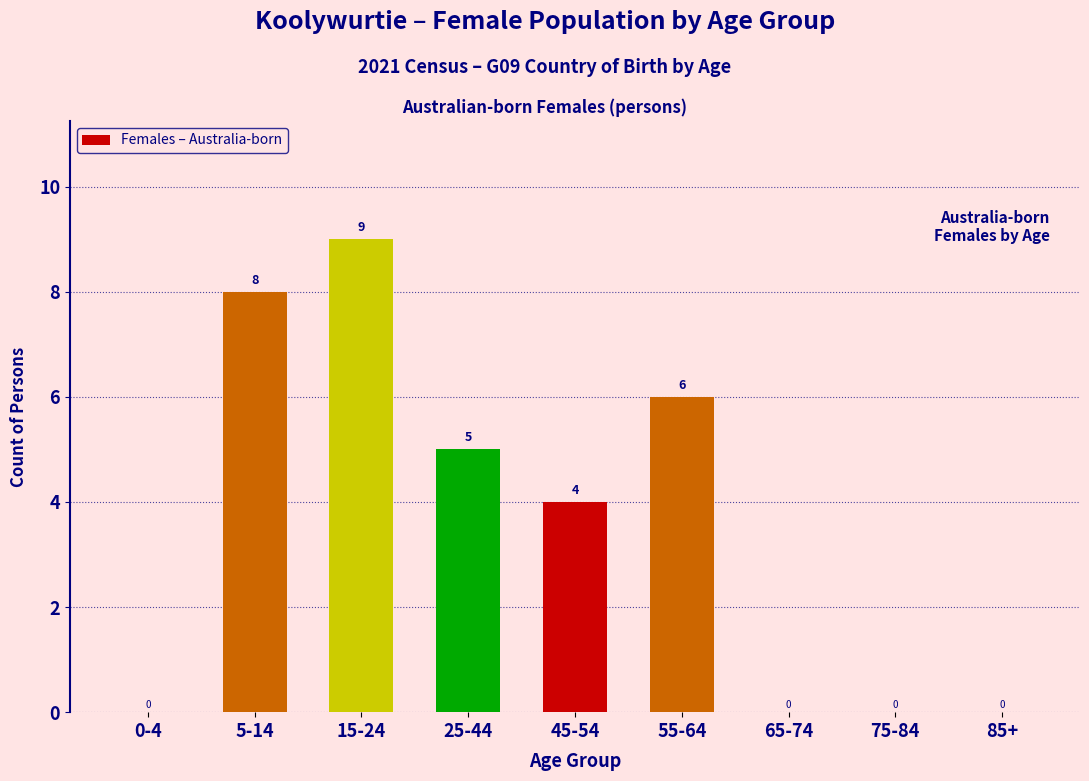

Reading left to right, what are all the values shown in this chart?

0-4=0	5-14=8	15-24=9	25-44=5	45-54=4	55-64=6	65-74=0	75-84=0	85+=0